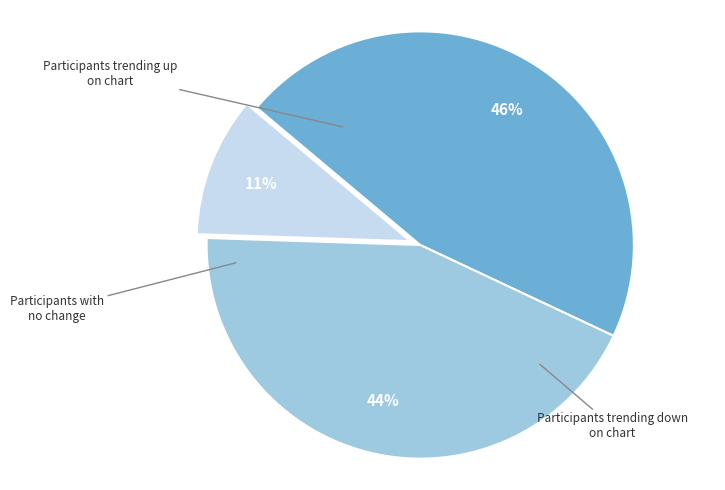

Is there a majority slice in this chart?

No